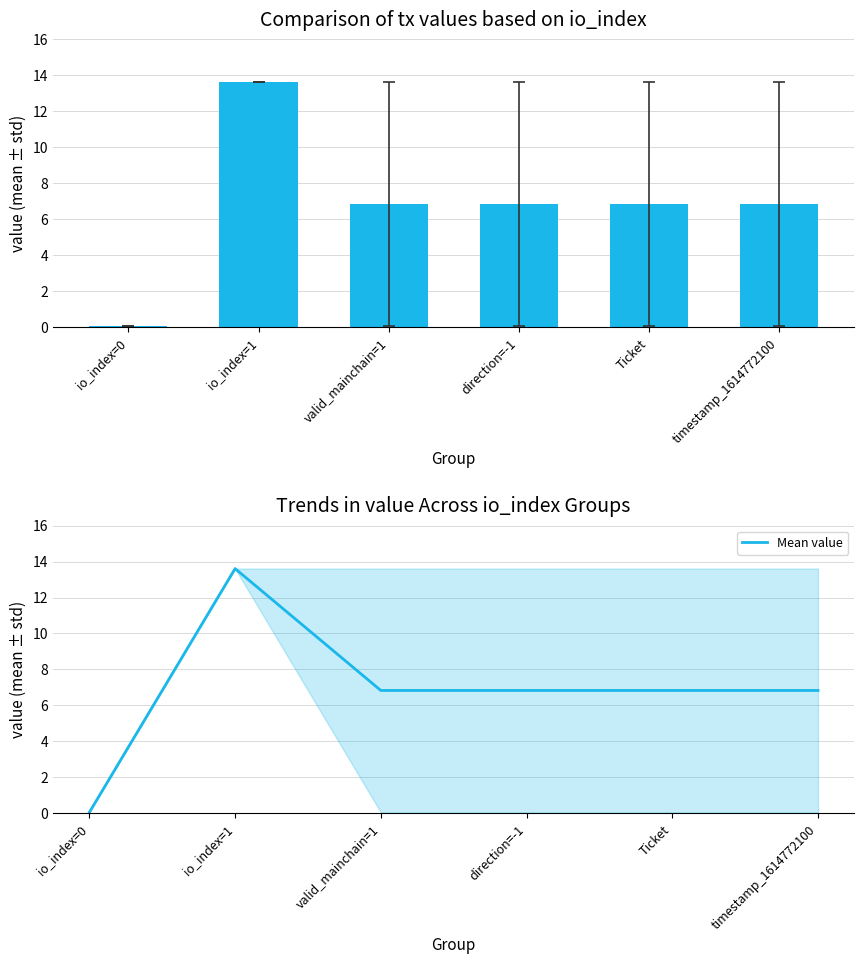

What is the label of the 4th bar from the right?

valid_mainchain=1